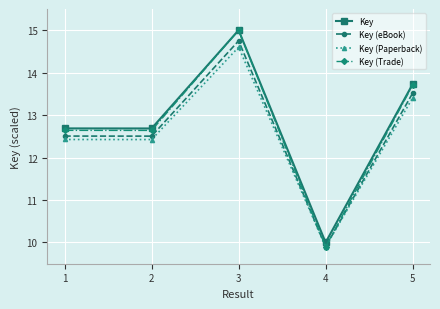

The Key series shows 4.8 at 5. True or false?

False